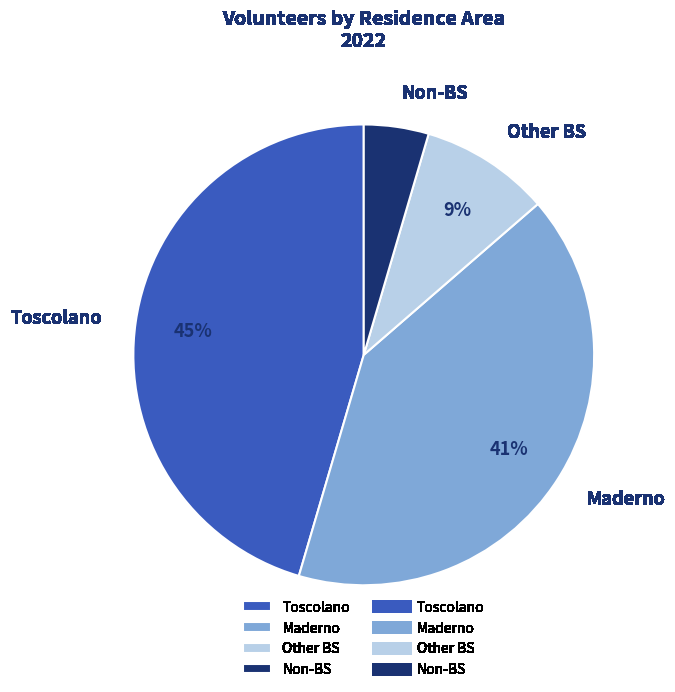

Is the sum of Non-BS and Maderno greater than half?

No